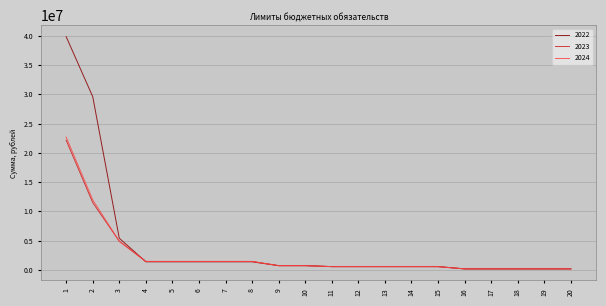

How many lines are shown in the chart?

3